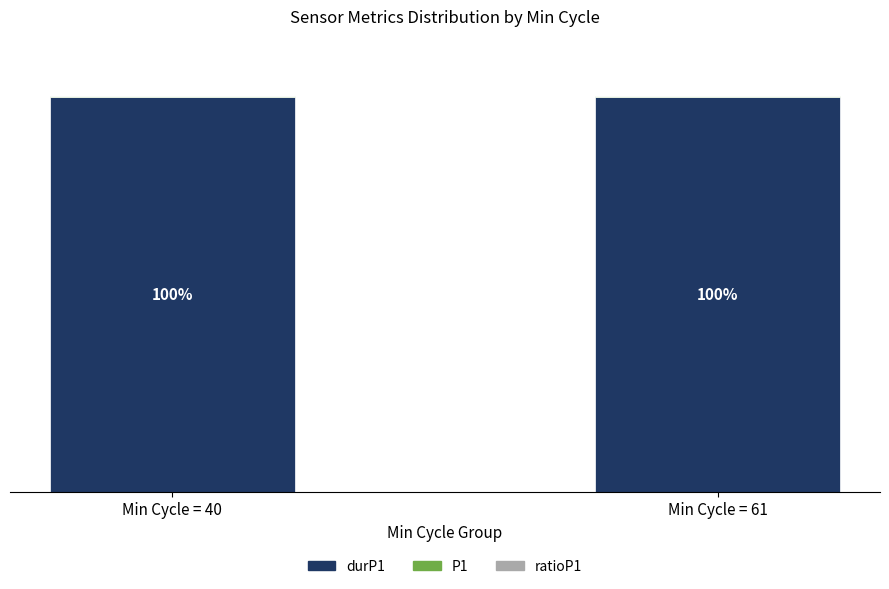

What is the total value across all series at Min Cycle = 61?

100.0